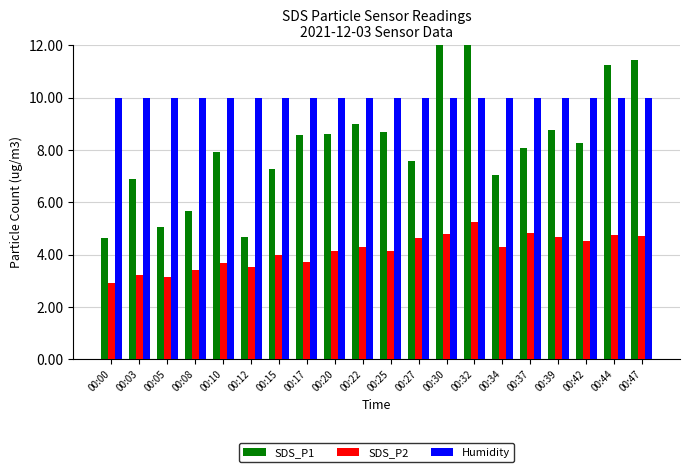

List the series in order of their overall mean, lowest first.

SDS_P2, SDS_P1, Humidity